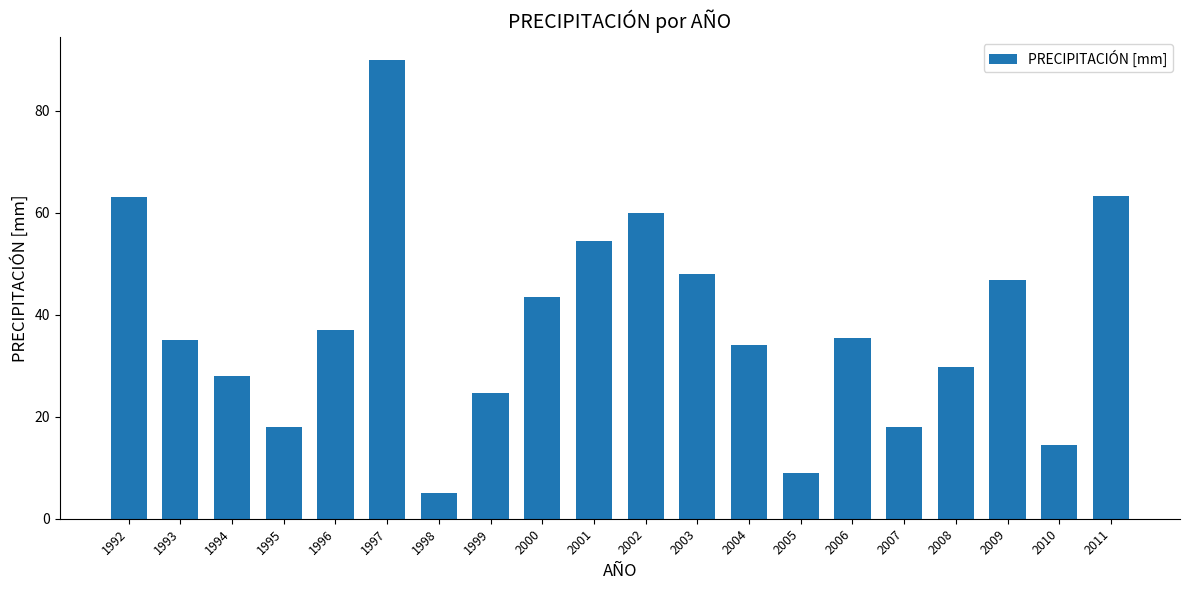

Which label corresponds to the smallest value in the chart?

1998